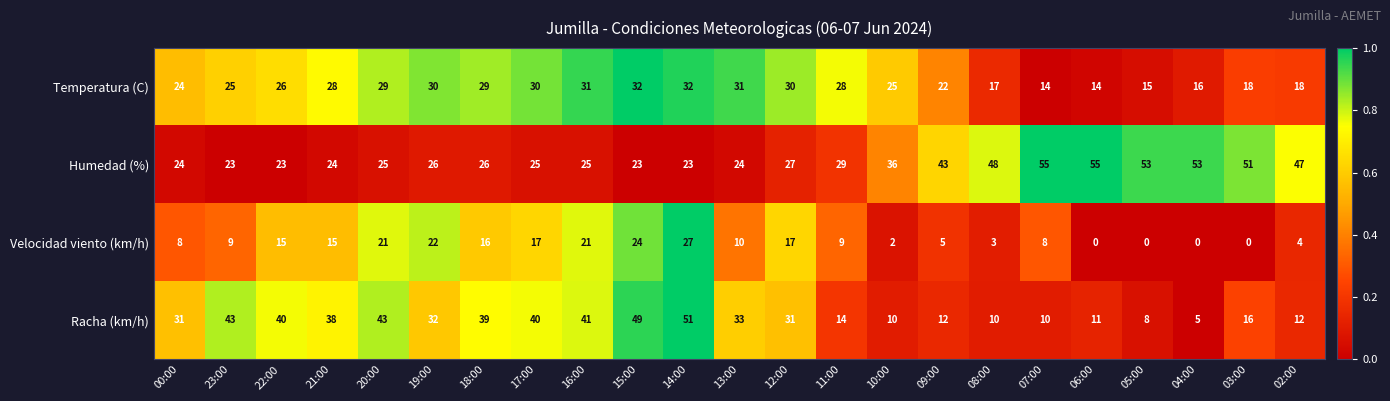

Rank the series at 02:00 from highest to lowest value.

Humedad (%), Temperatura (C), Racha (km/h), Velocidad viento (km/h)